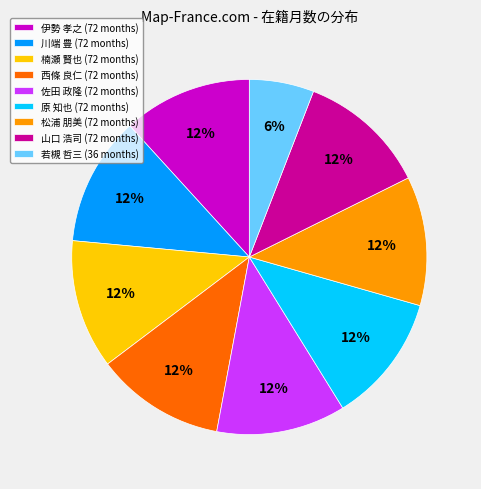

Approximately how many times larger is the value at 川端 豊 compared to 山口 浩司?

1.0